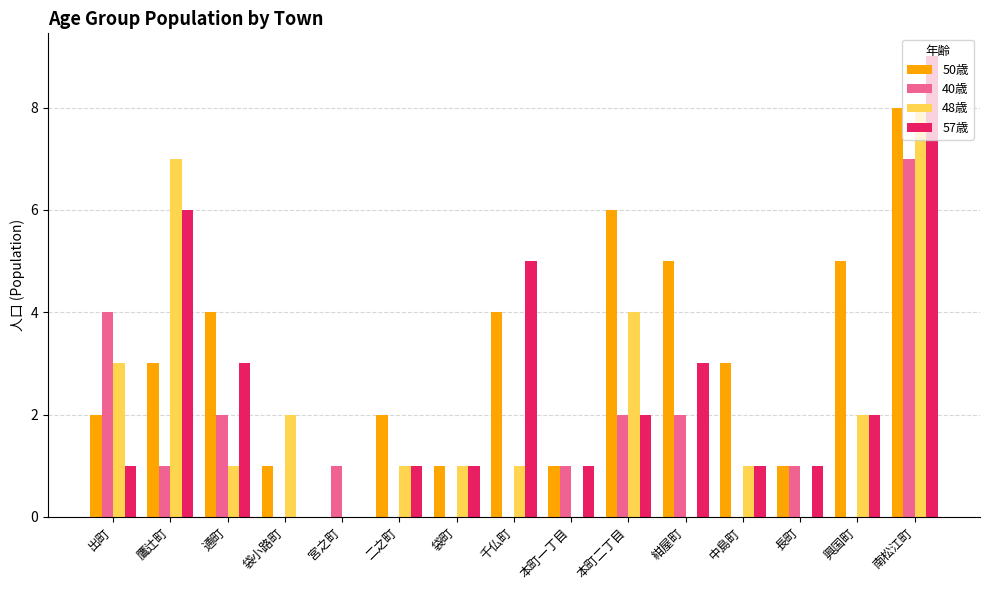

Where does the 40歳 series first go above 1?

出町